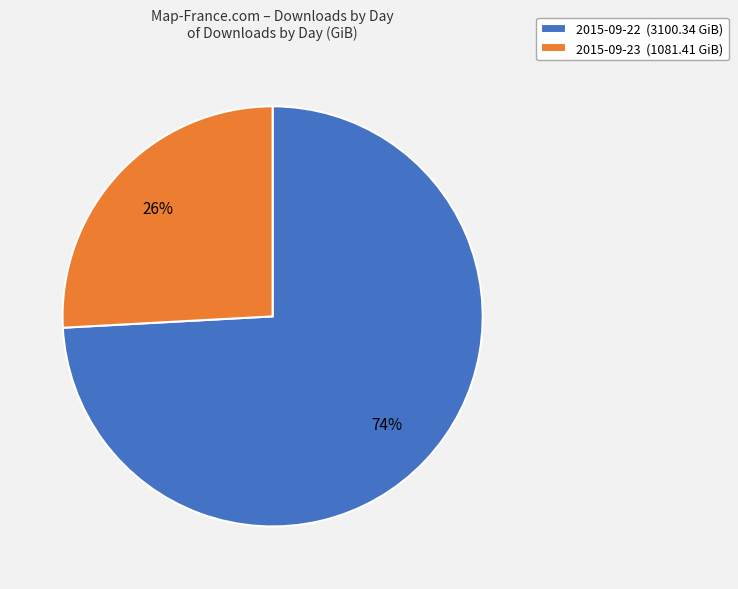

To the nearest percent, what percentage of the pie is 2015-09-23?

26%